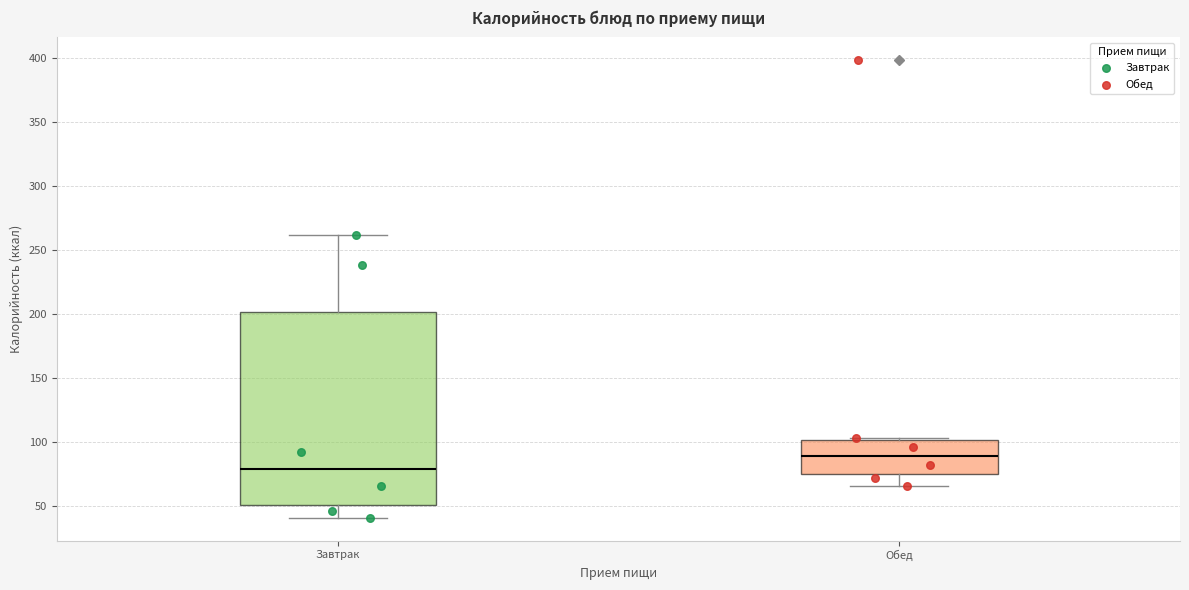

Which box's median line is the lowest?

Завтрак